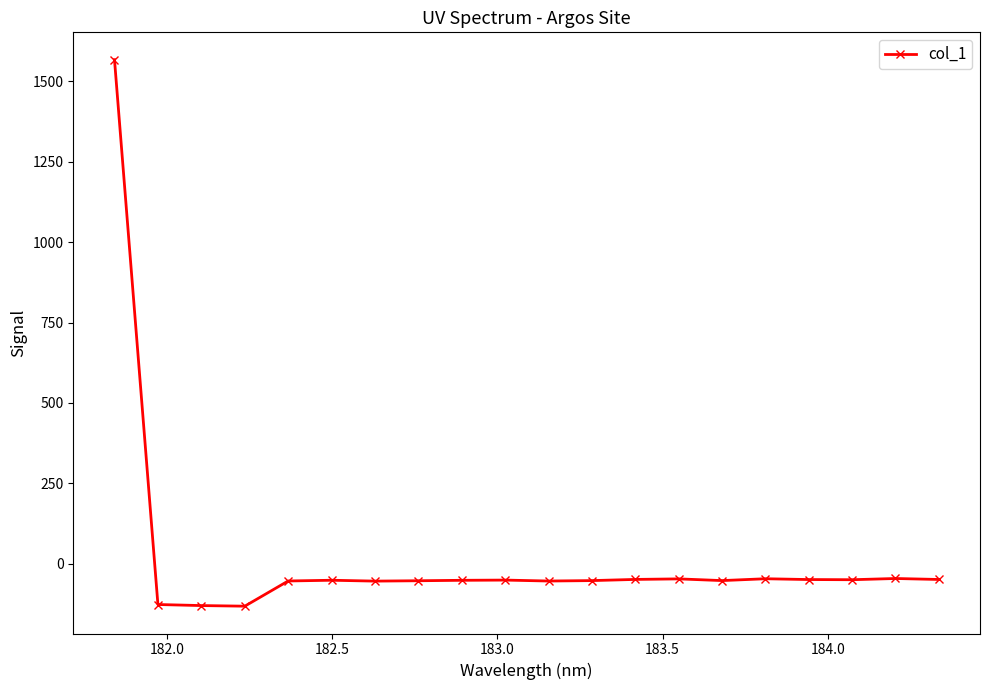

What is the average value?

18.3